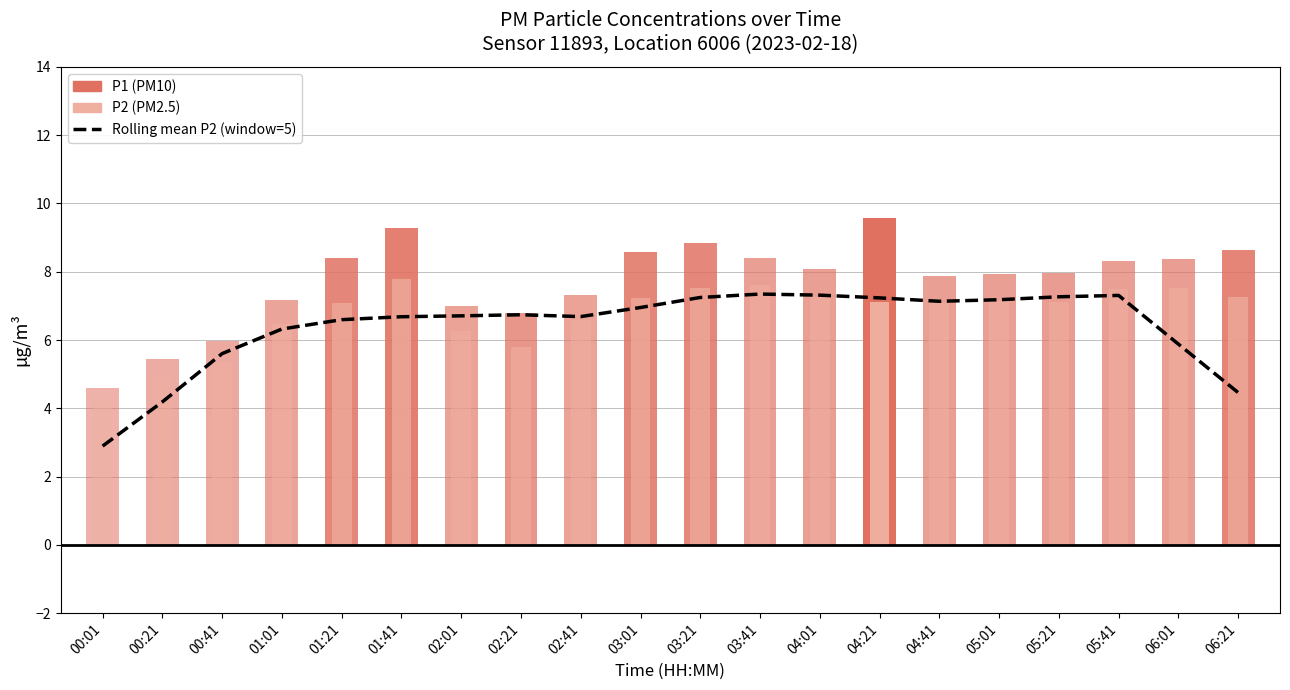

What is the change in value from 03:01 to 04:41?

+0.2